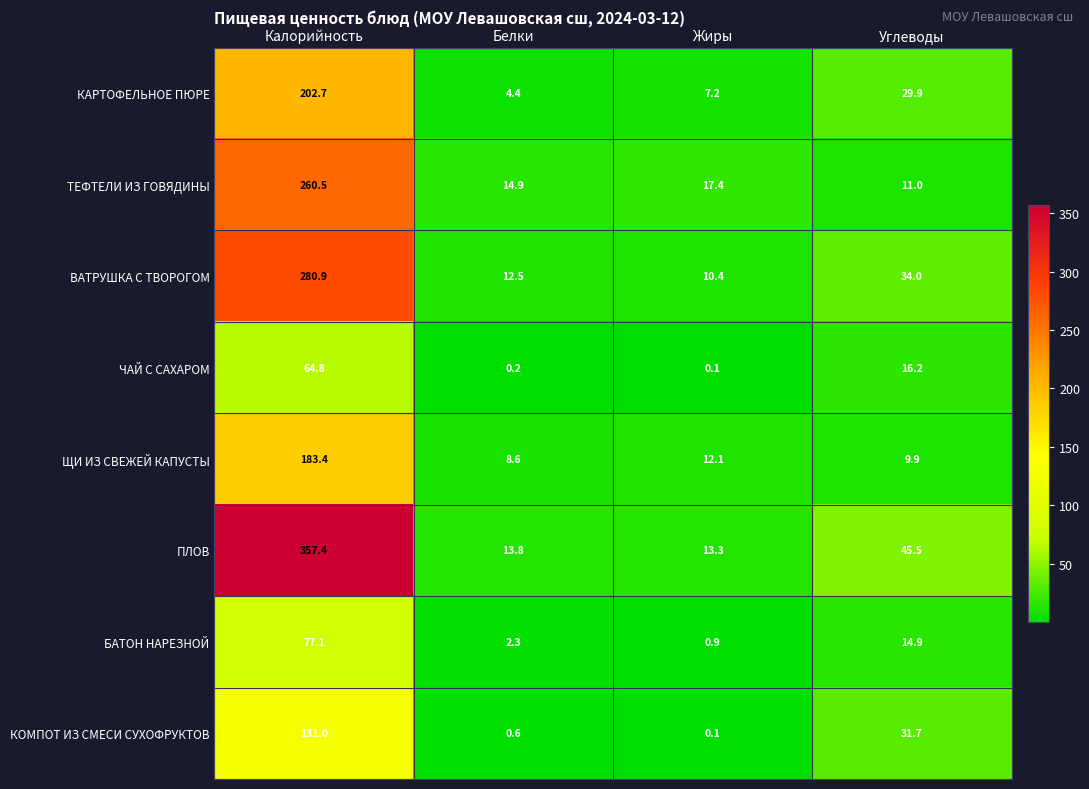

What is the difference between the ВАТРУШКА С ТВОРОГОМ values at Белки and Жиры?

2.1